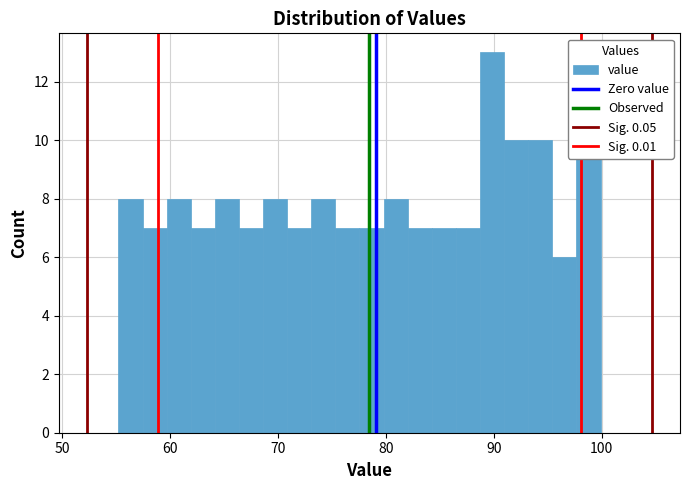

Around what value on the x-axis is the tallest bar? Give the approximate position of its centre, as read against the axis.

90